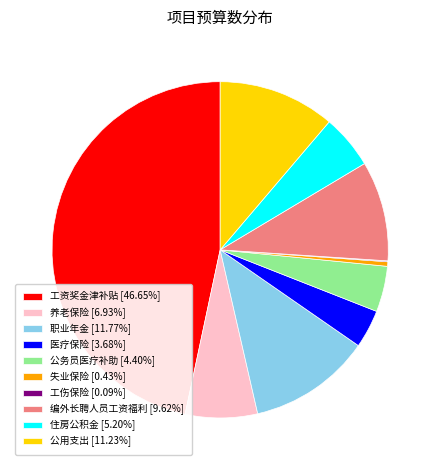

Is it true that 公务员医疗补助 is 4% of the pie?

True